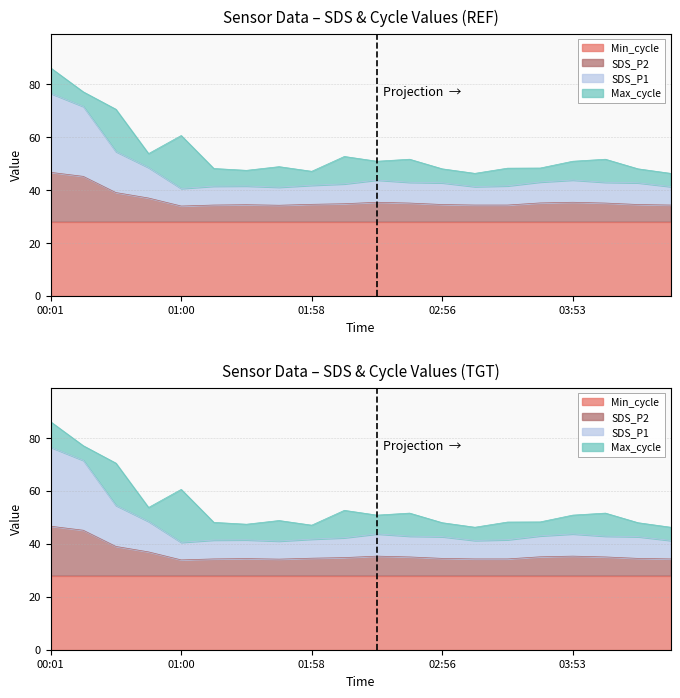

The SDS_P1 series shows 71.3 at 01:58. True or false?

False